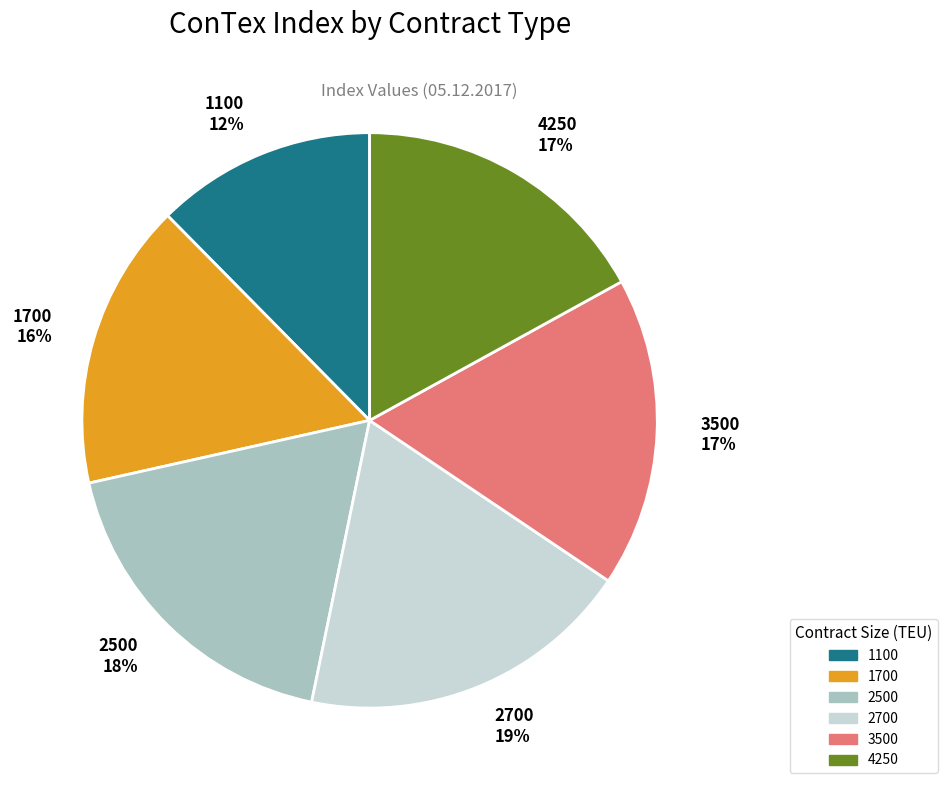

What is the largest slice in the pie chart?

2700